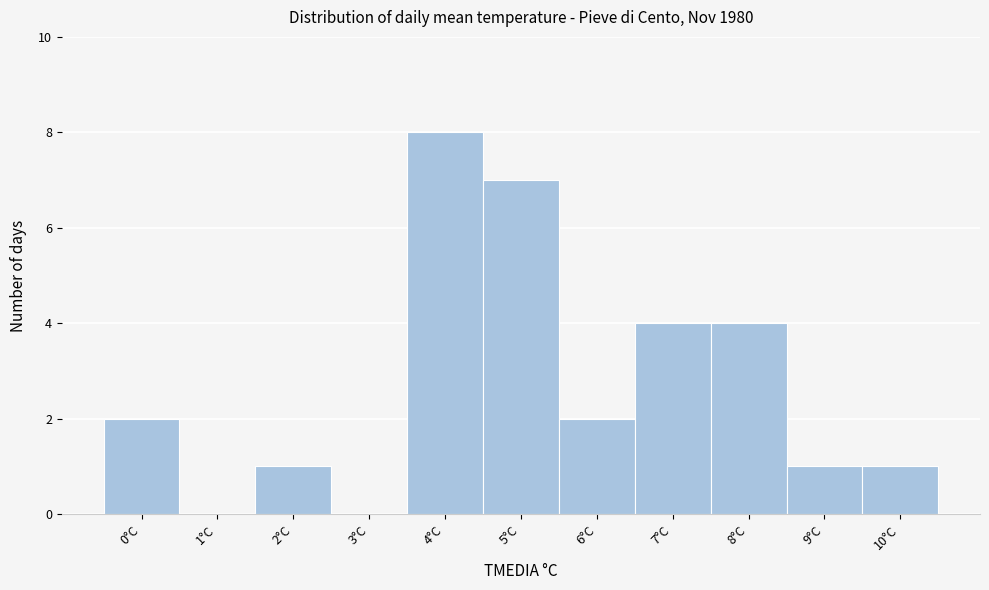

How tall is the bar that spans 4.5 to 5.5 on the x-axis? The values are not printed on the chart, so give them approximately, as read against the axis.

7